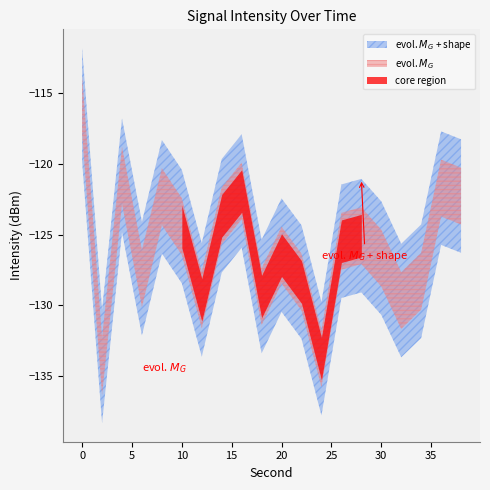

True or false: intensity(dBm) and second cross at least once.

False